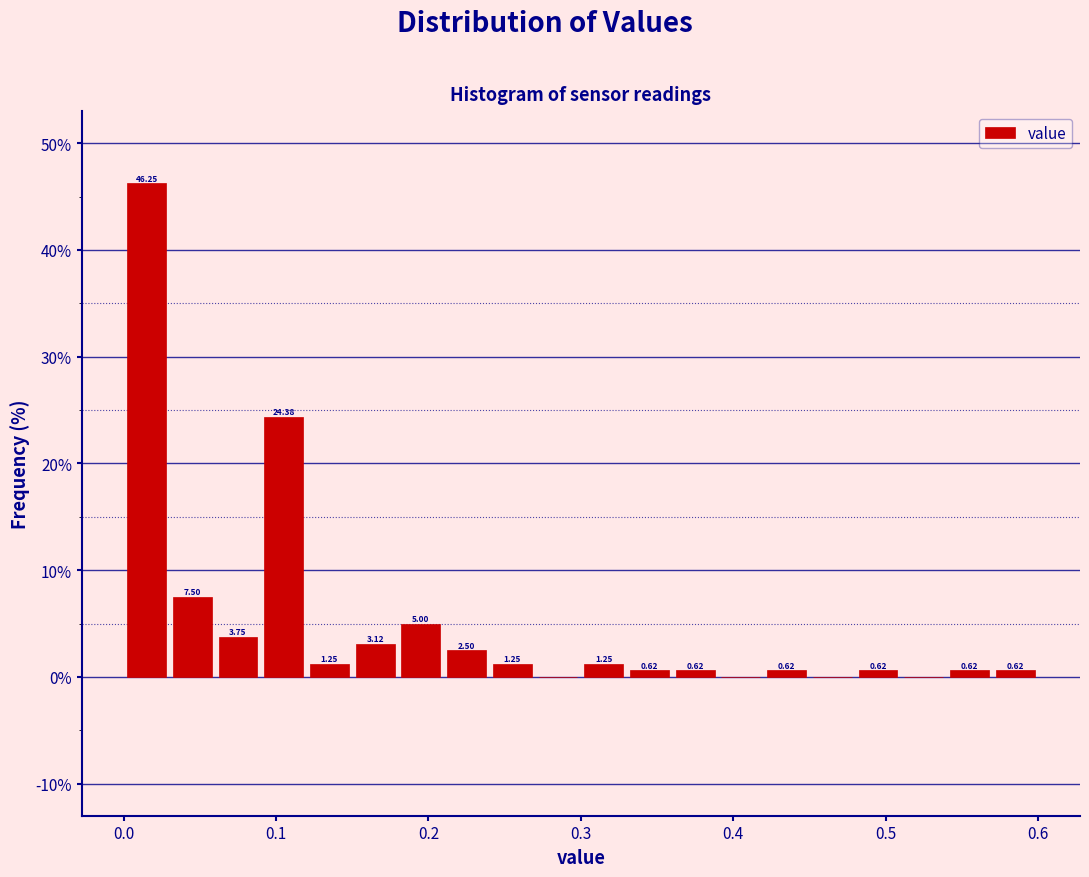

Read against the x-axis, roughly where is the centre of the tallest bar?

0.02